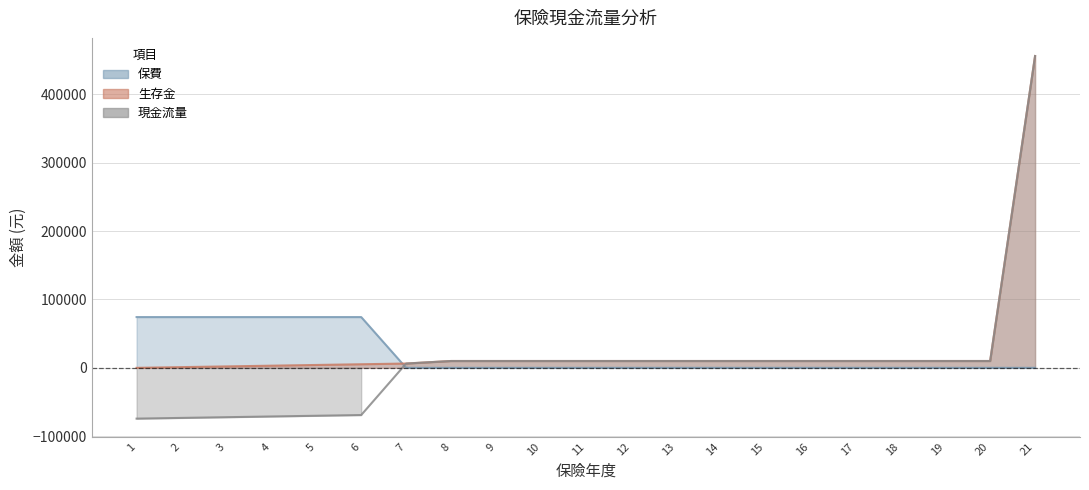

Which series ends up on top after the final intersection of 保費 and 現金流量?

現金流量